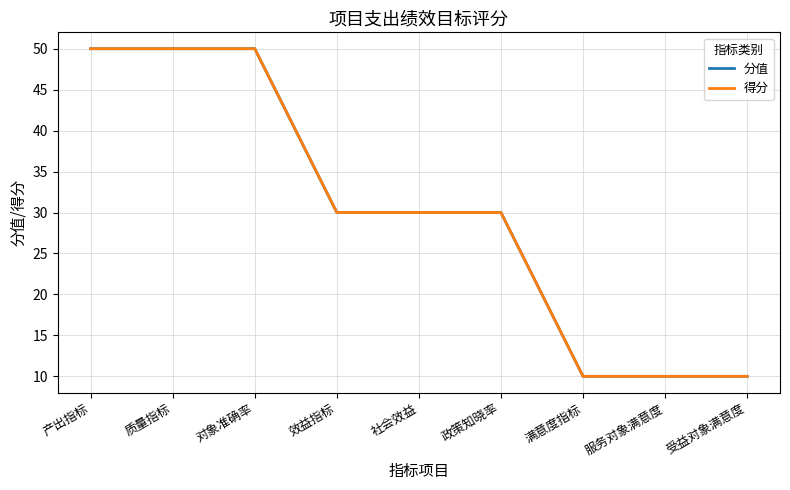

List the series in order of their peak value, lowest first.

分值, 得分